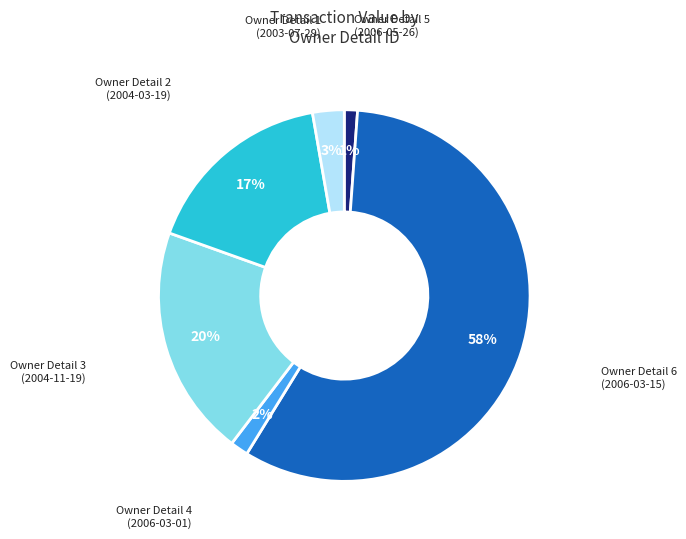

Does any single category account for the majority?

Yes